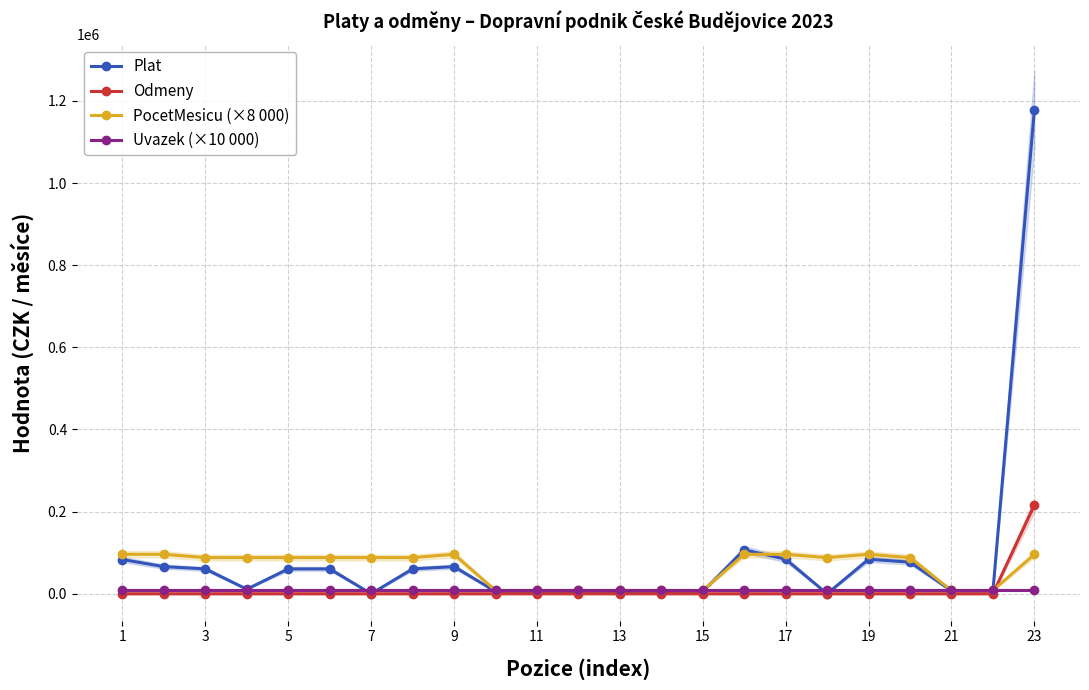

Which series ends up on top after the final intersection of PocetMesicu (×8 000) and Odmeny?

Odmeny